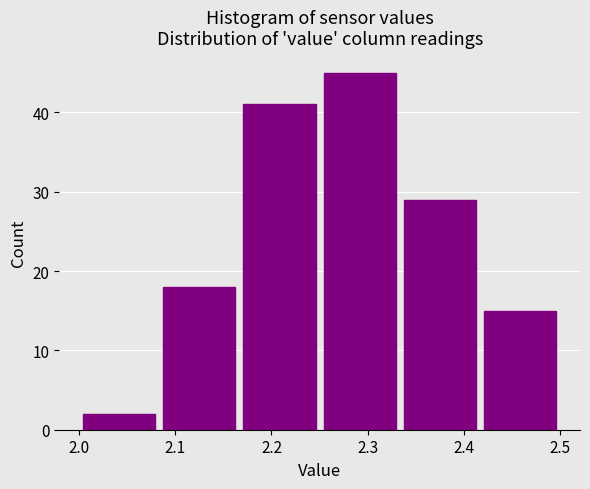

Reading left to right, list every bar in this chart as the range it spans on the x-axis followed by its height. Neither the bar edges nor the heights are printed on the chart, so give them approximately, as read against the axes.

2.00 to 2.08: 2
2.08 to 2.17: 18
2.17 to 2.25: 41
2.25 to 2.33: 45
2.33 to 2.42: 29
2.42 to 2.50: 15